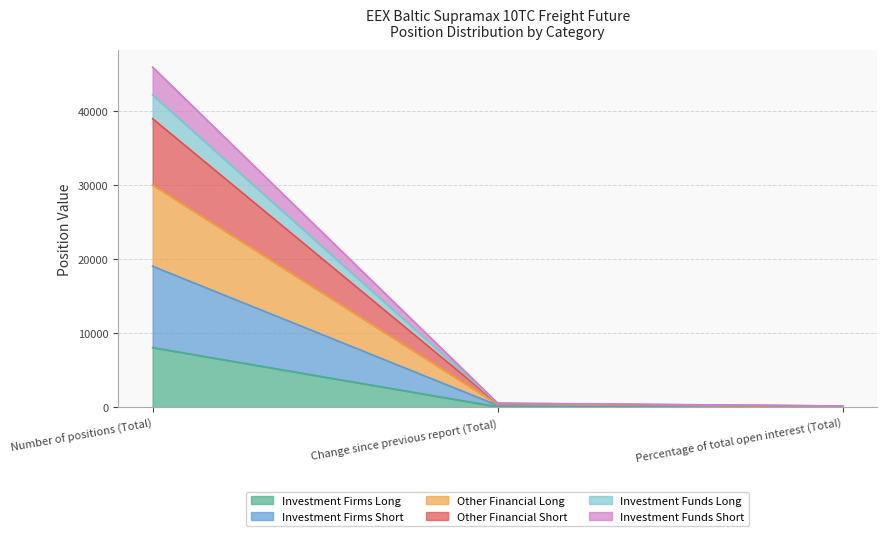

The value of Investment Funds Long at Percentage of total open interest (Total) is 169.7. True or false?

True